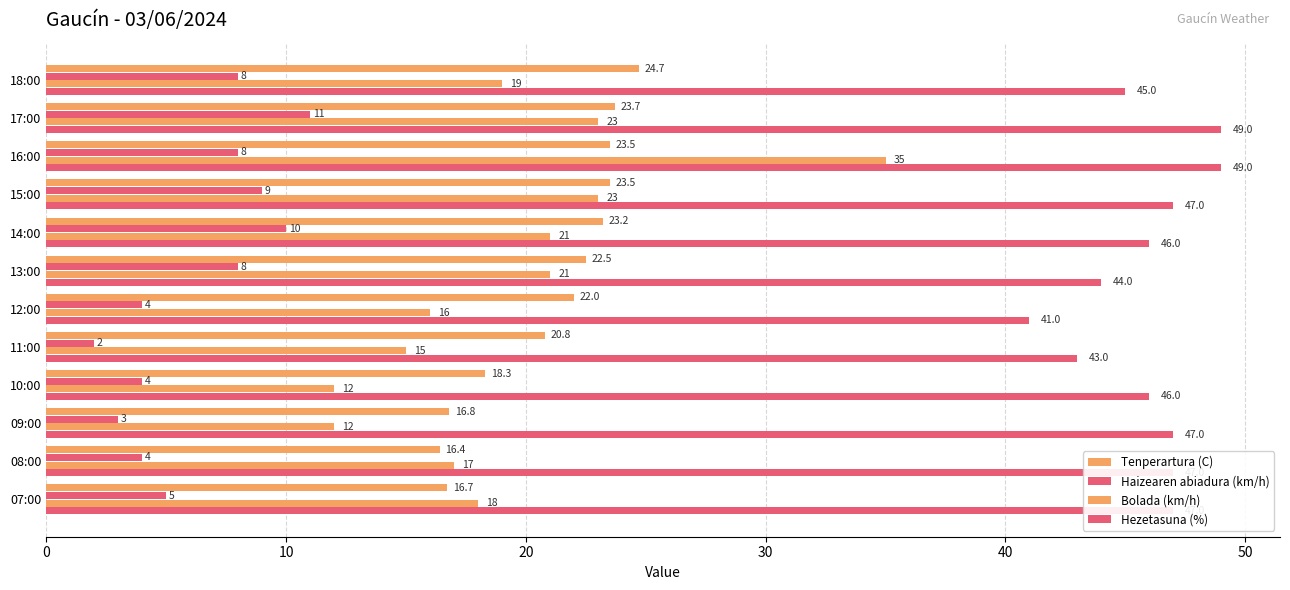

How many values in the Hezetasuna (%) series are below 47?

6